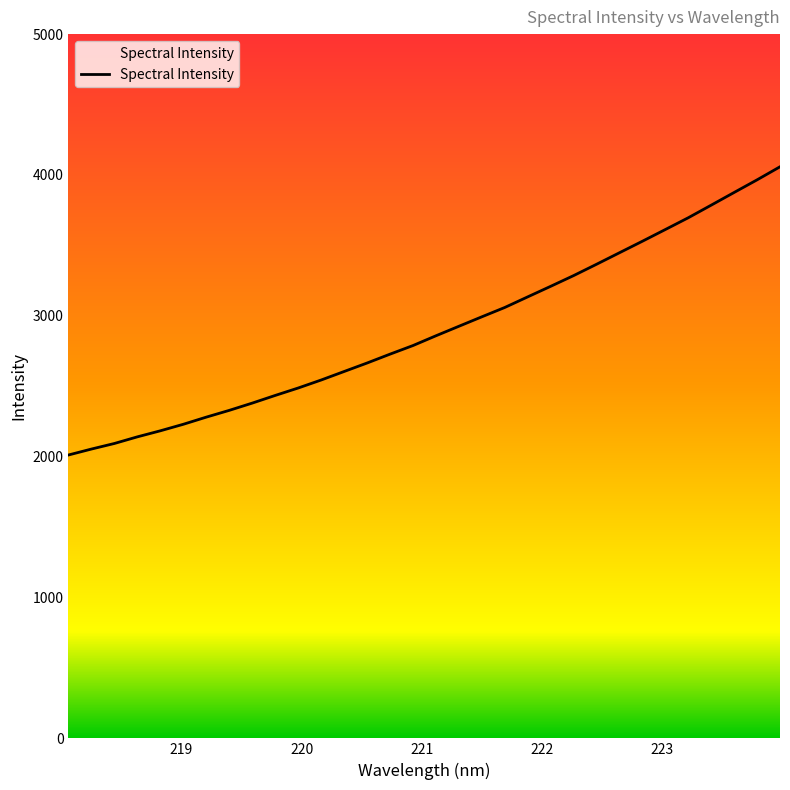

Does the chart have visible grid lines?

No